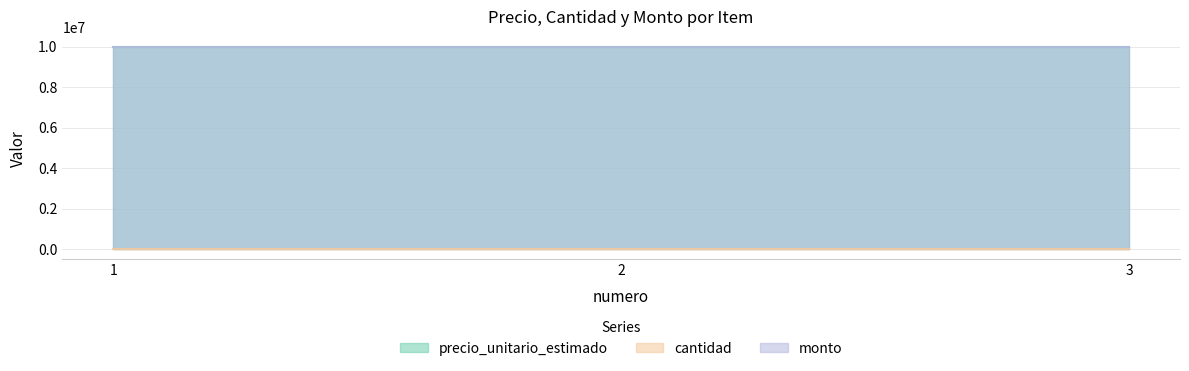

Is it true that monto equals 14920862 at 2?

False